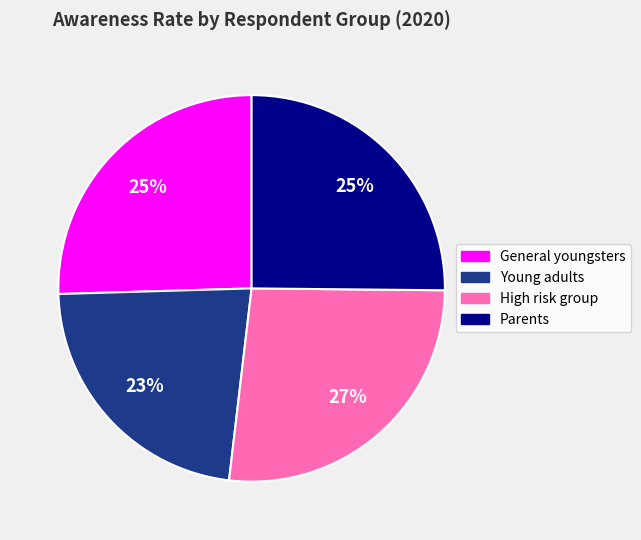

To the nearest percent, what portion does Young adults represent?

23%